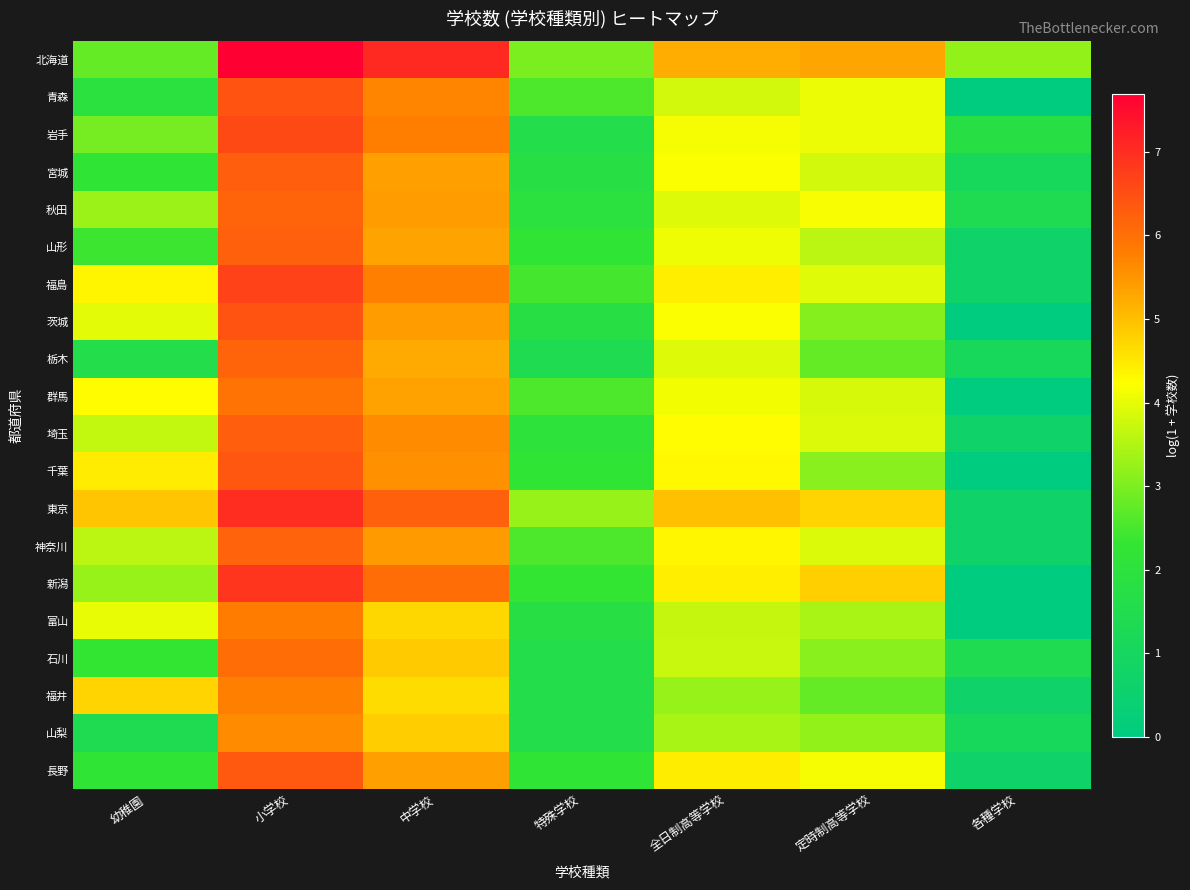

How many distinct data groups are displayed?

20